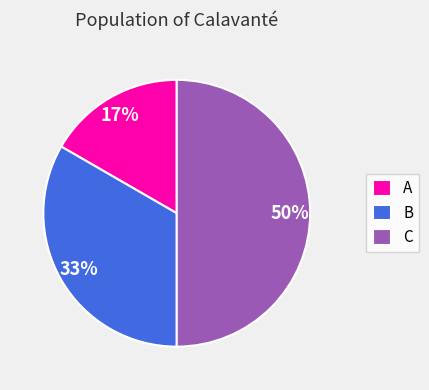

To the nearest percent, what percentage of the pie is A?

17%